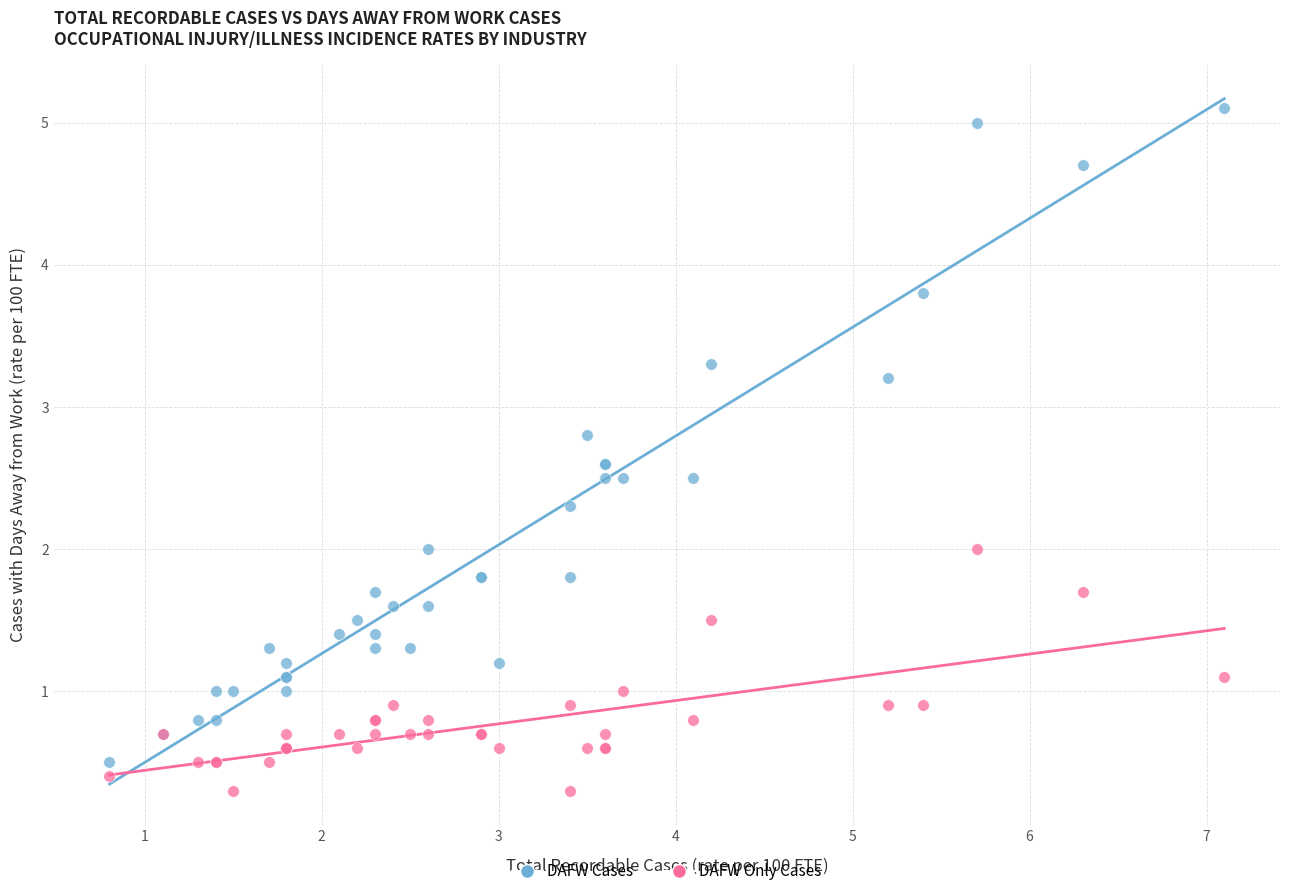

Which series has the largest Y range (max minus min)?

DAFW Cases